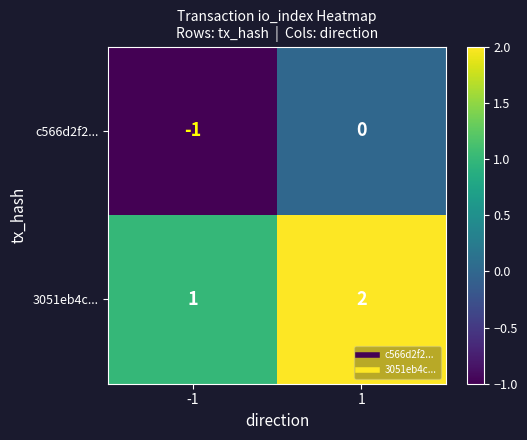

Is it true that 3051eb4c... equals 0 at -1?

False